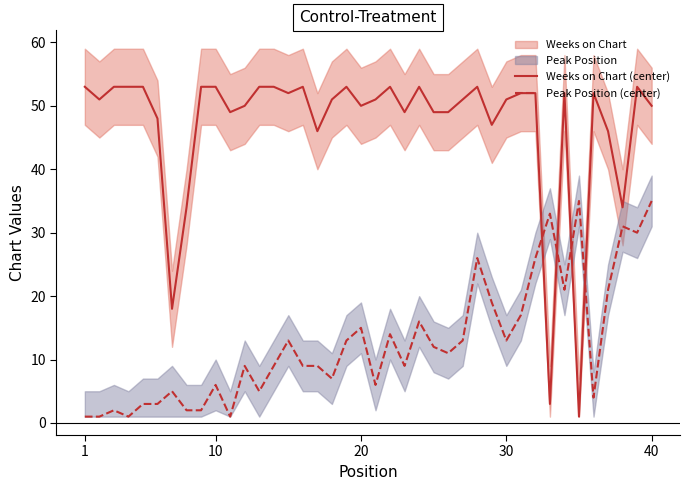

What is the maximum value for Weeks on Chart (center)?

53